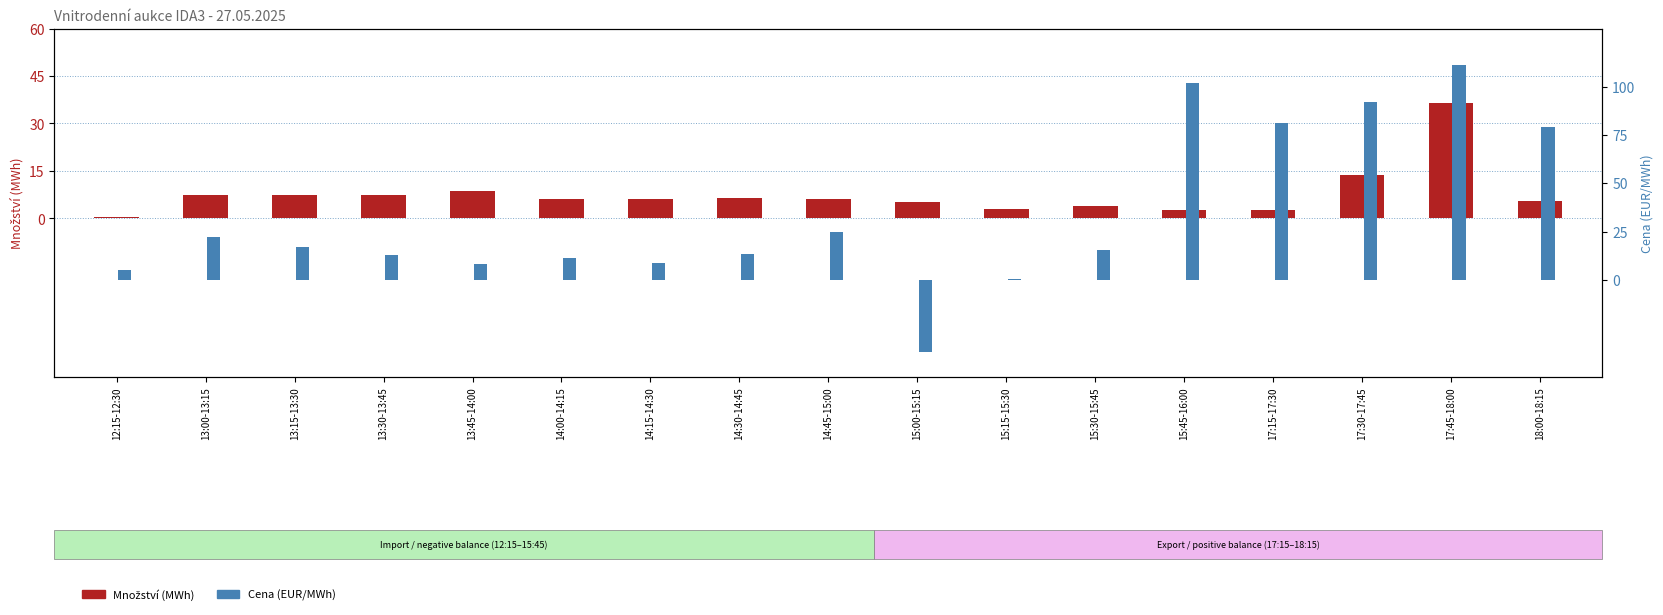

Which has a higher value, 15:30-15:45 or 13:45-14:00?

13:45-14:00